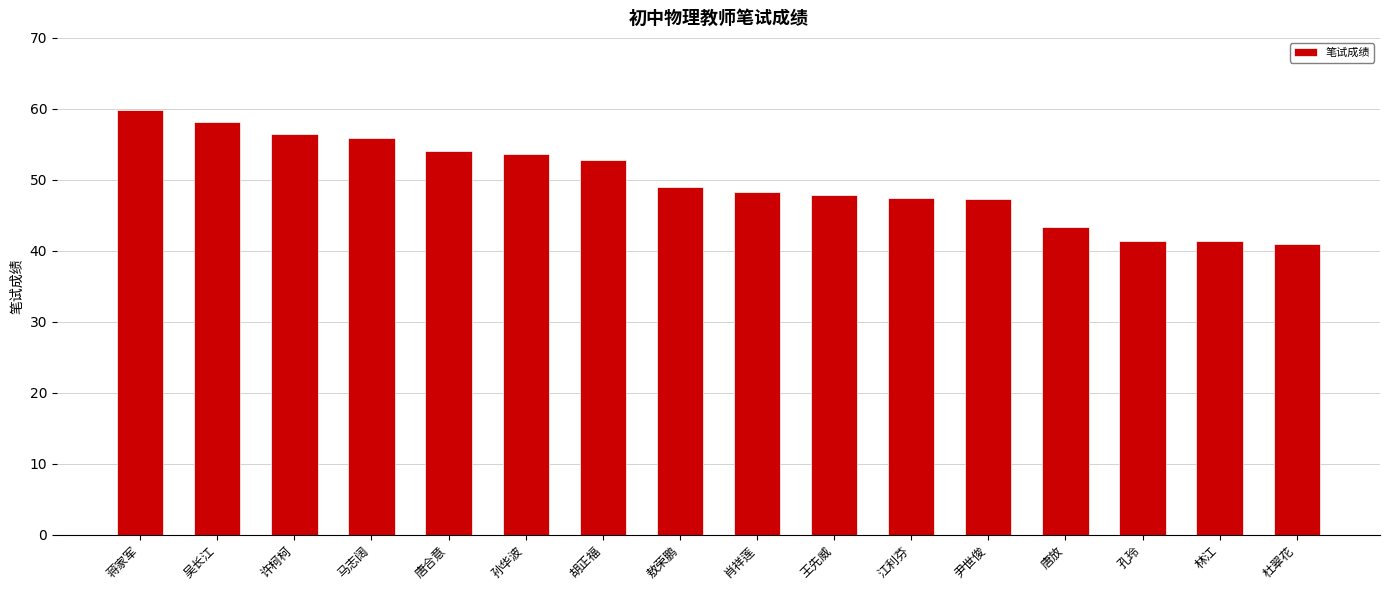

What is the difference between the values at 杜翠花 and 唐放?

2.4